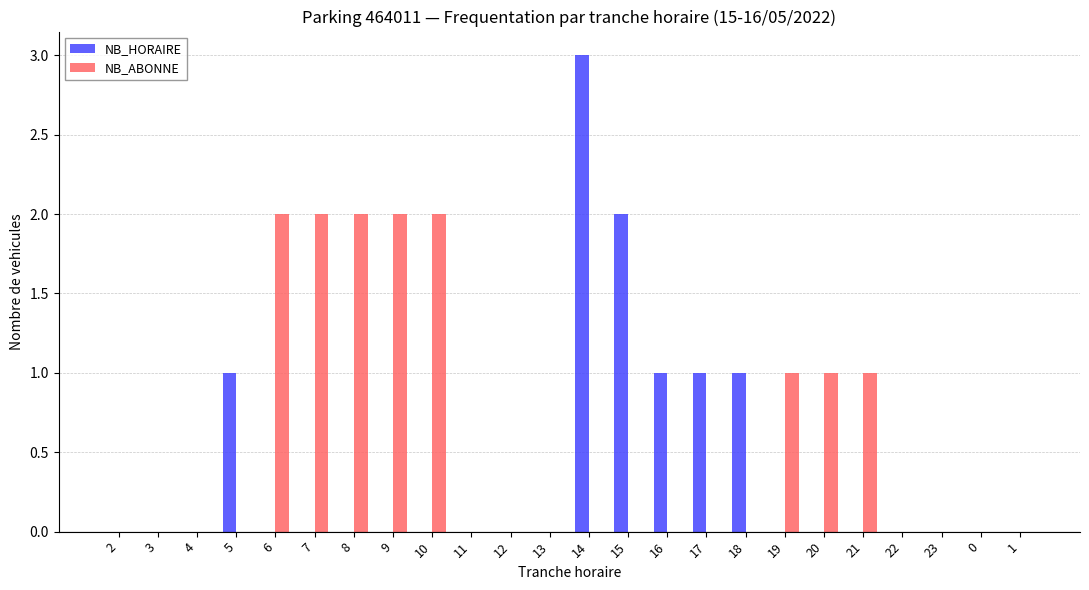

Which series has the largest total across all categories?

NB_ABONNE